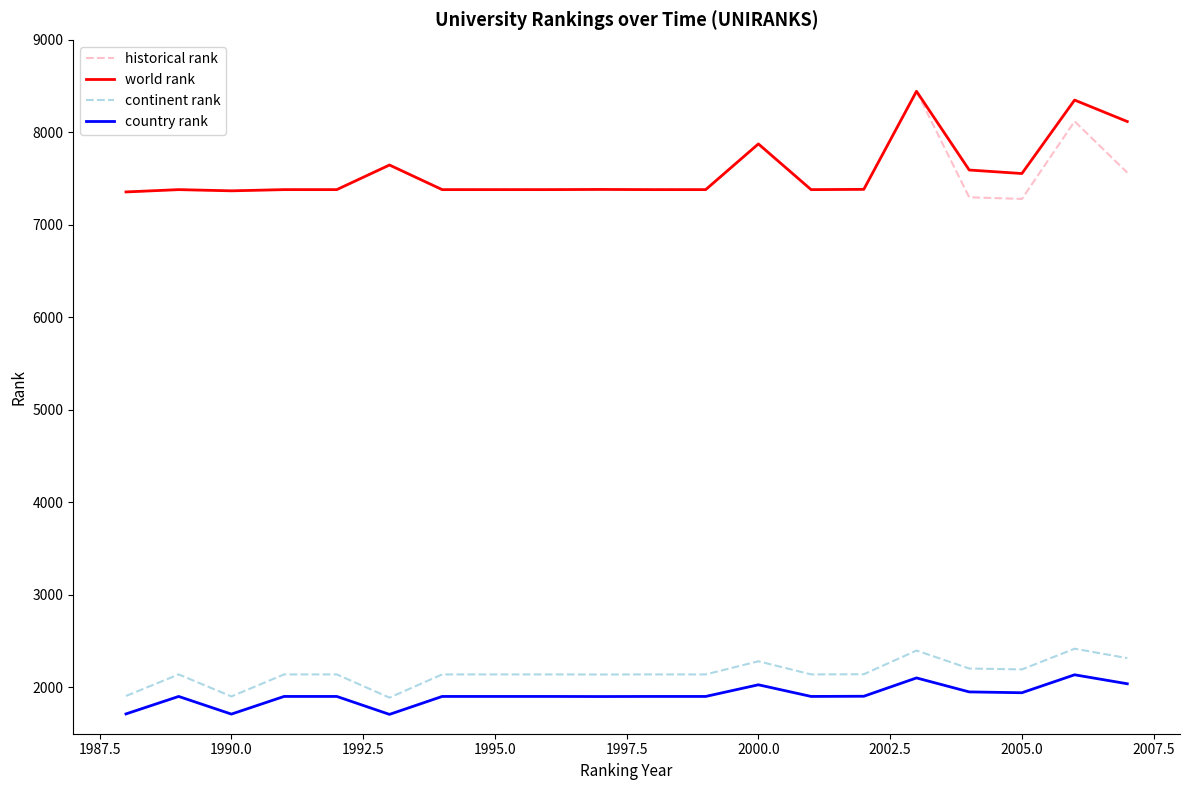

True or false: continent rank and historical rank intersect in this chart.

False